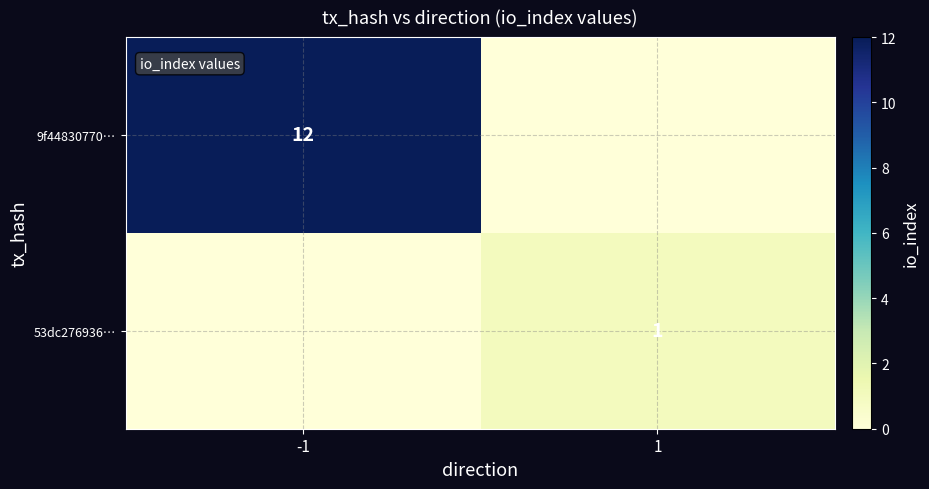

What is the spread (max minus min) of values at 1?

1